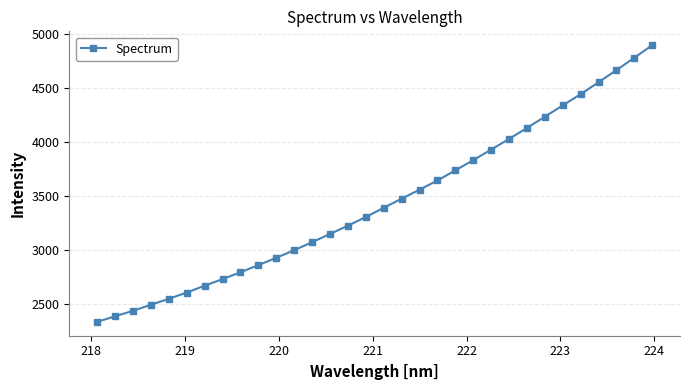

What is the minimum value shown in the chart?

2333.0